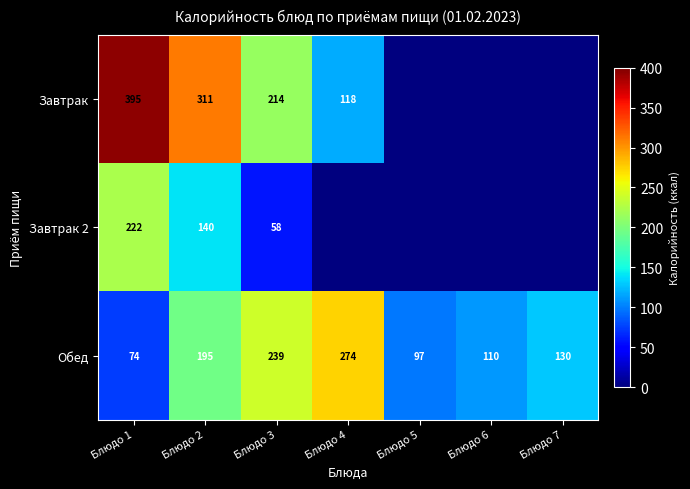

What is the total value across all series at Блюдо 2?

646